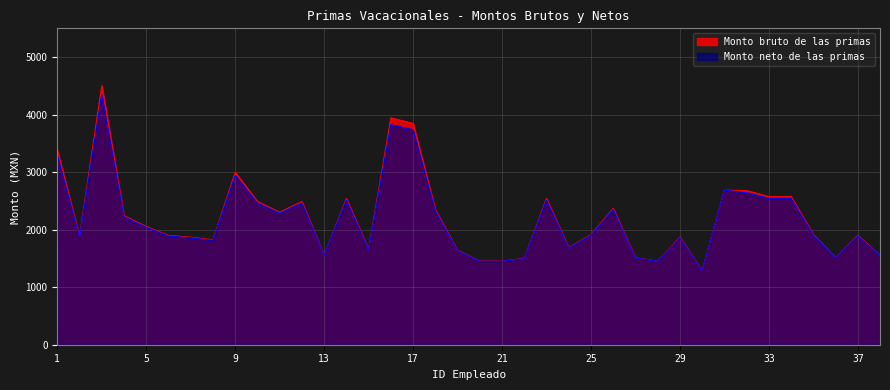

What value does the Monto neto de las primas series have at 2?

1870.9